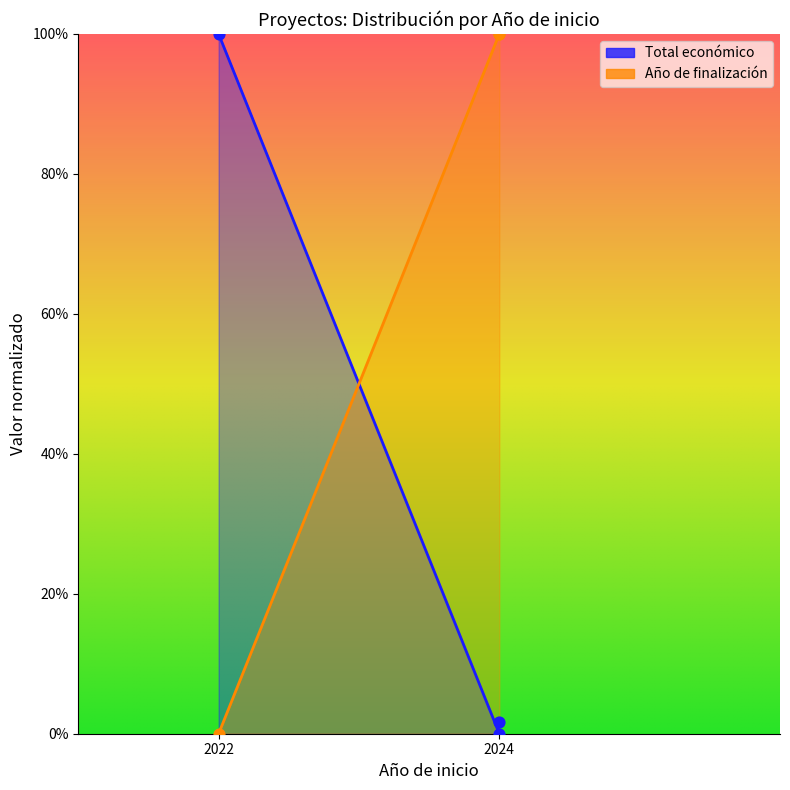

At which category is the sum across all series the highest?

2024